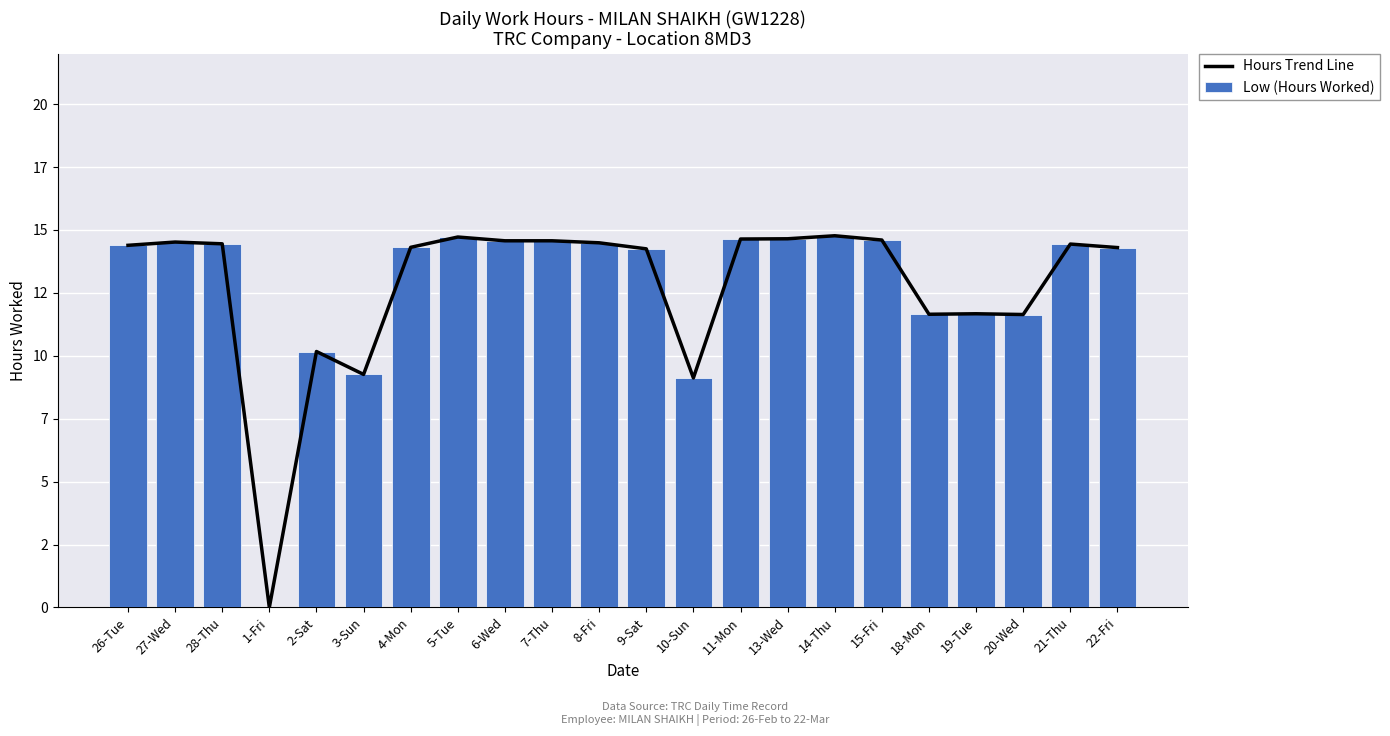

Reading left to right, list all the values displayed in this chart.

Hours Trend Line: 26-Tue=14.4	27-Wed=14.5	28-Thu=14.4	1-Fri=0.0	2-Sat=10.2	3-Sun=9.3	4-Mon=14.3	5-Tue=14.7	6-Wed=14.6	7-Thu=14.6	8-Fri=14.5	9-Sat=14.2	10-Sun=9.1	11-Mon=14.6	13-Wed=14.7	14-Thu=14.8	15-Fri=14.6	18-Mon=11.7	19-Tue=11.7	20-Wed=11.6	21-Thu=14.4	22-Fri=14.3
Low (Hours Worked): 26-Tue=14.4	27-Wed=14.5	28-Thu=14.4	1-Fri=0.0	2-Sat=10.2	3-Sun=9.3	4-Mon=14.3	5-Tue=14.7	6-Wed=14.6	7-Thu=14.6	8-Fri=14.5	9-Sat=14.2	10-Sun=9.1	11-Mon=14.6	13-Wed=14.7	14-Thu=14.8	15-Fri=14.6	18-Mon=11.7	19-Tue=11.7	20-Wed=11.6	21-Thu=14.4	22-Fri=14.3